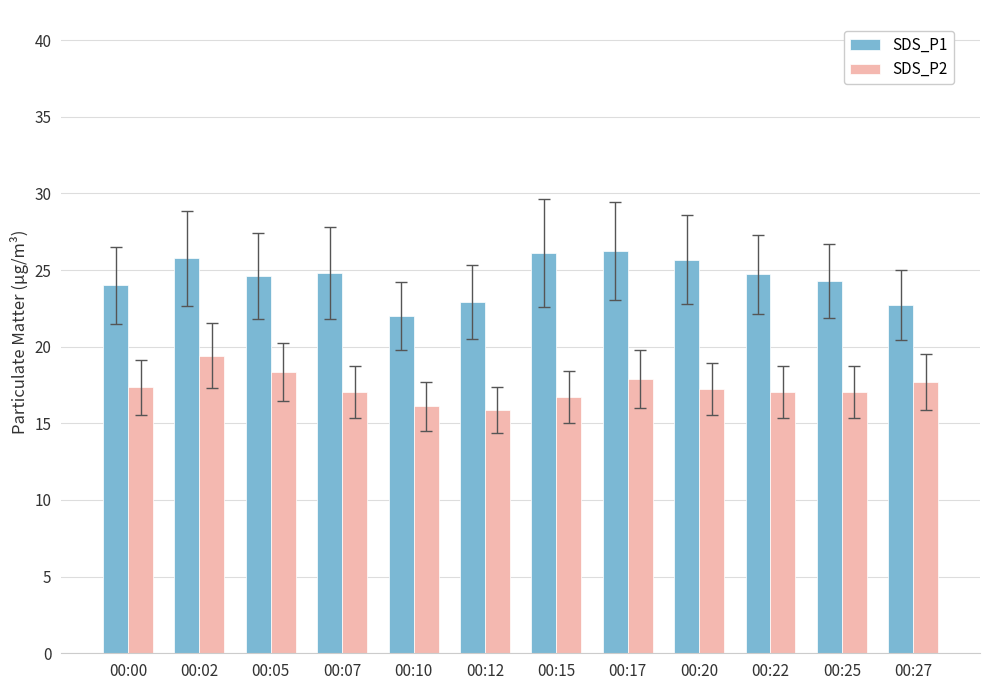

The value of SDS_P2 at 00:27 is 9.8. True or false?

False